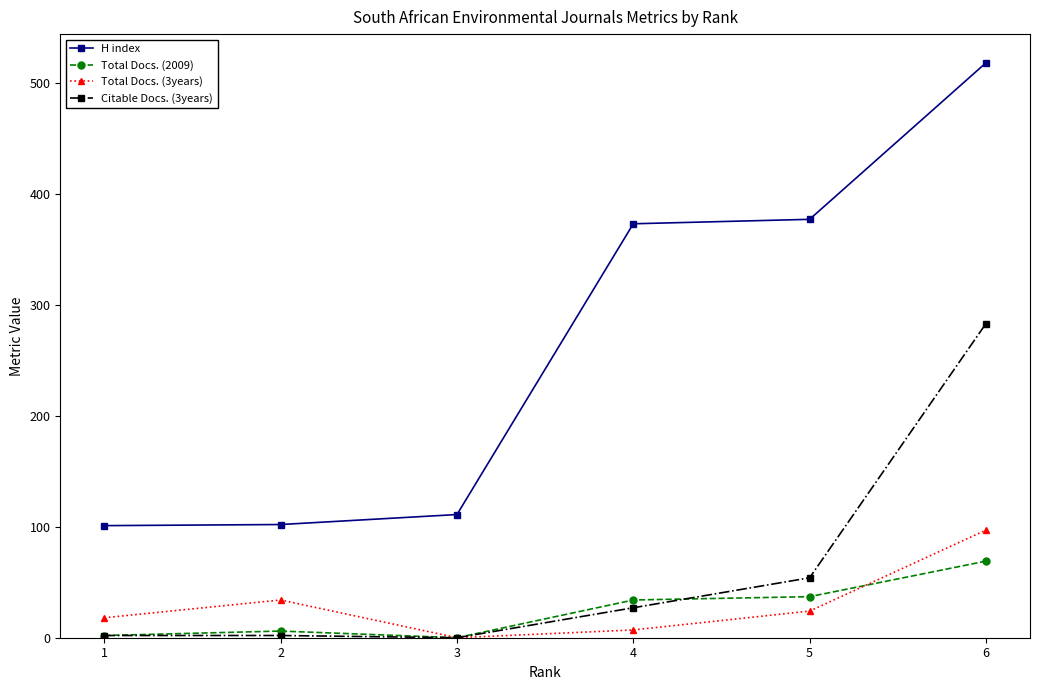

What is the value of the H index point at the 2nd from the left?

102